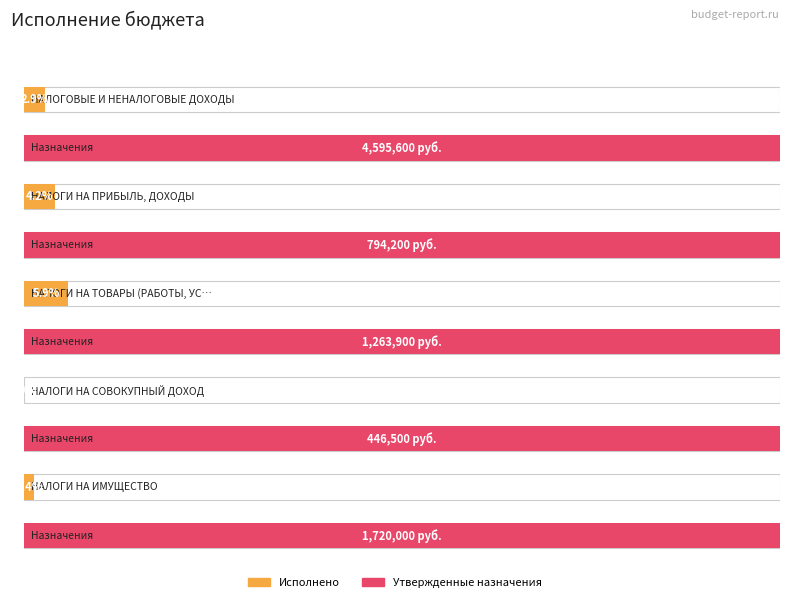

Reading left to right, list all the values displayed in this chart.

Утвержденные бюджетные назначения: НАЛОГОВЫЕ И НЕНАЛОГОВЫЕ ДОХОДЫ=4595600.0	НАЛОГИ НА ПРИБЫЛЬ, ДОХОДЫ=794200.0	НАЛОГИ НА ТОВАРЫ (РАБОТЫ, УСЛУГИ)=1263900.0	НАЛОГИ НА СОВОКУПНЫЙ ДОХОД=446500.0	НАЛОГИ НА ИМУЩЕСТВО=1720000.0
Исполнено: НАЛОГОВЫЕ И НЕНАЛОГОВЫЕ ДОХОДЫ=132802.5	НАЛОГИ НА ПРИБЫЛЬ, ДОХОДЫ=33311.2	НАЛОГИ НА ТОВАРЫ (РАБОТЫ, УСЛУГИ)=74855.5	НАЛОГИ НА СОВОКУПНЫЙ ДОХОД=0.0	НАЛОГИ НА ИМУЩЕСТВО=24435.8